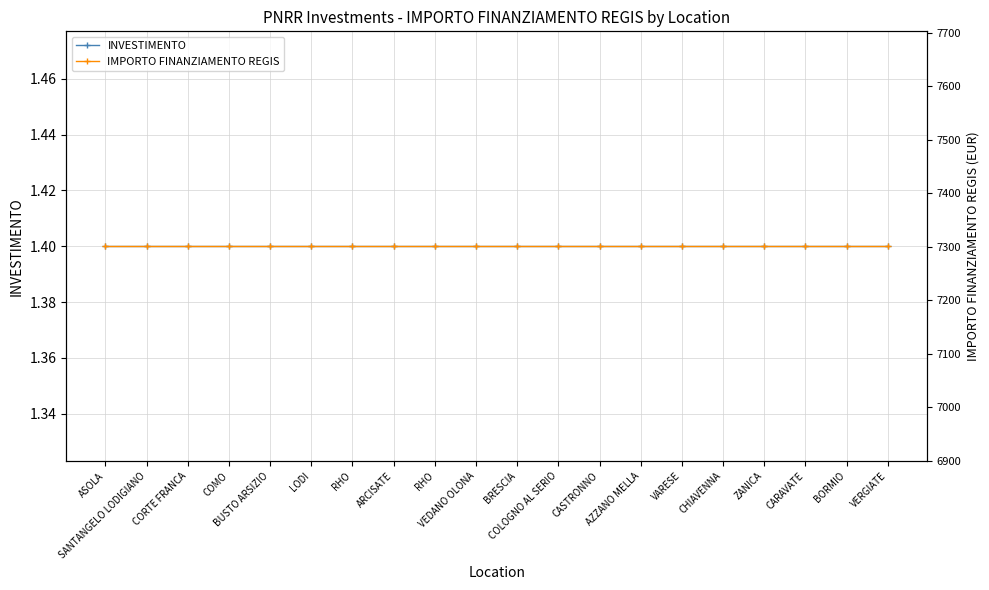

Is it true that INVESTIMENTO equals 2.1 at VERGIATE?

False